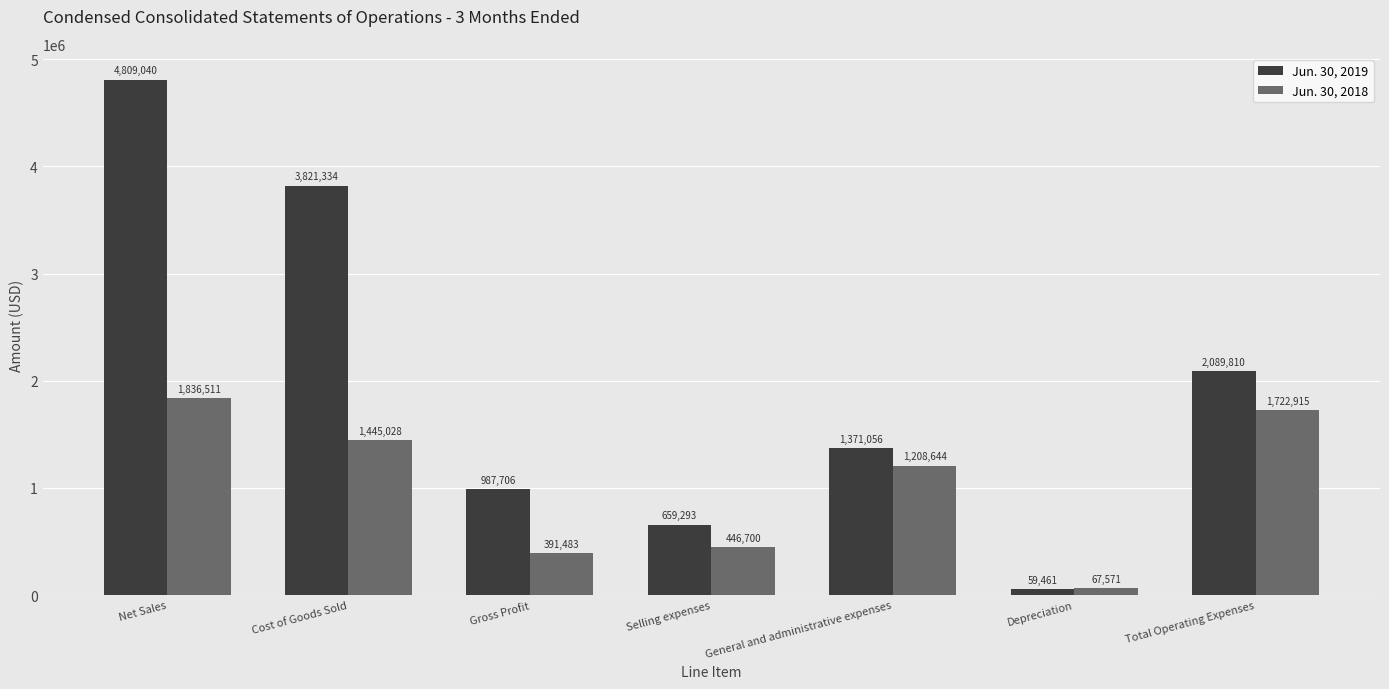

Is the value of Jun. 30, 2018 at Cost of Goods Sold greater than the value of Jun. 30, 2019 at Cost of Goods Sold?

No